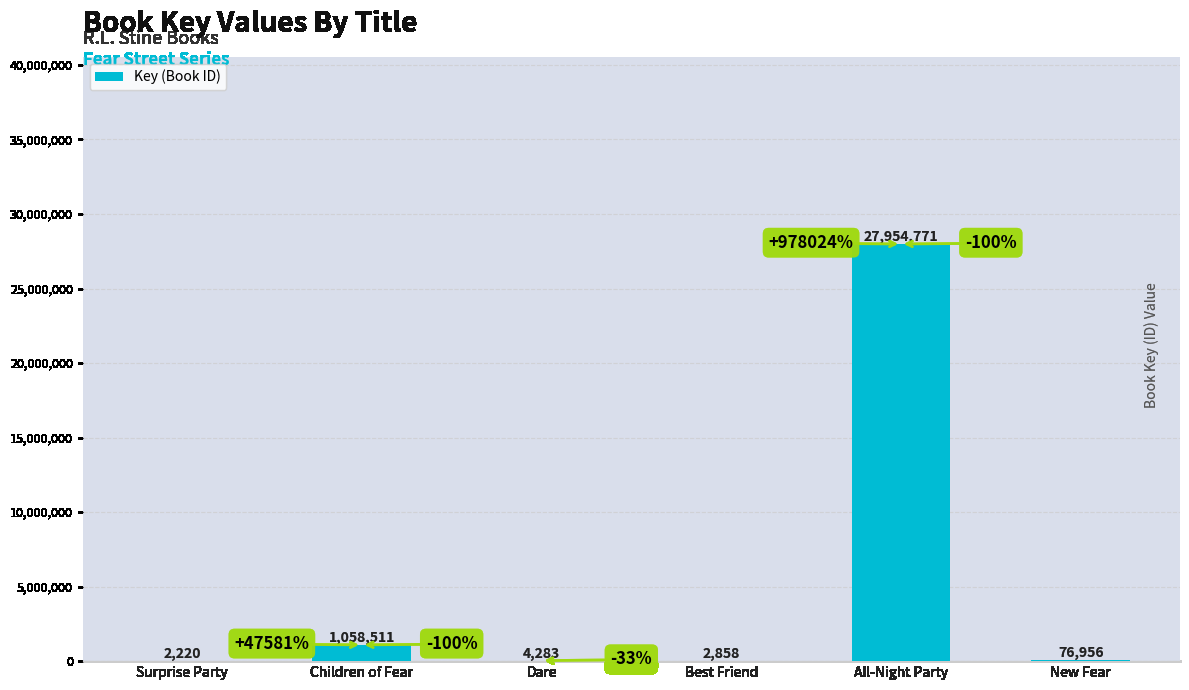

The value at All-Night Party is 27954771. True or false?

True